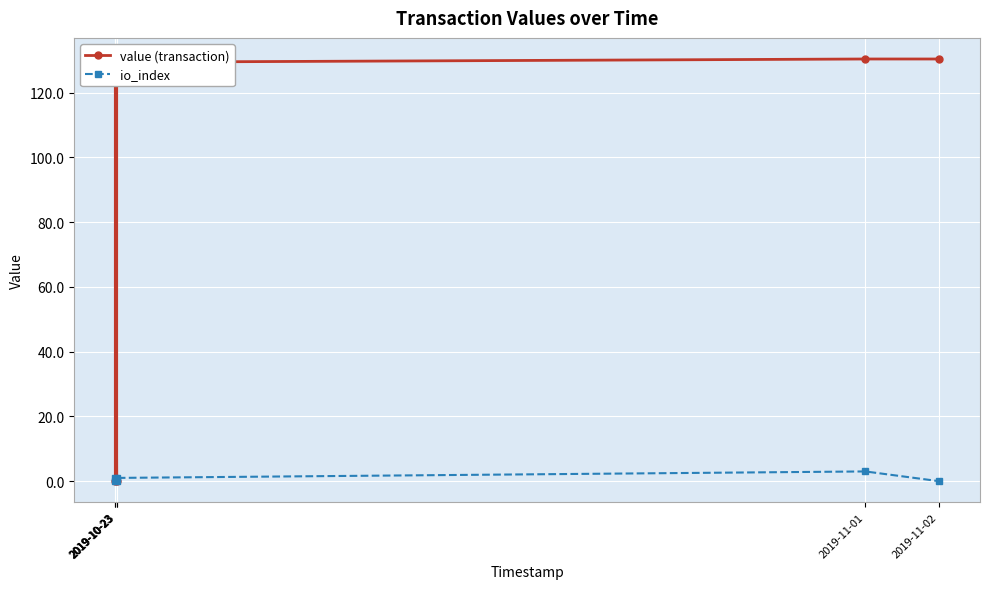

Between 2019-10-23 and 2019-11-01, which is larger?

2019-11-01